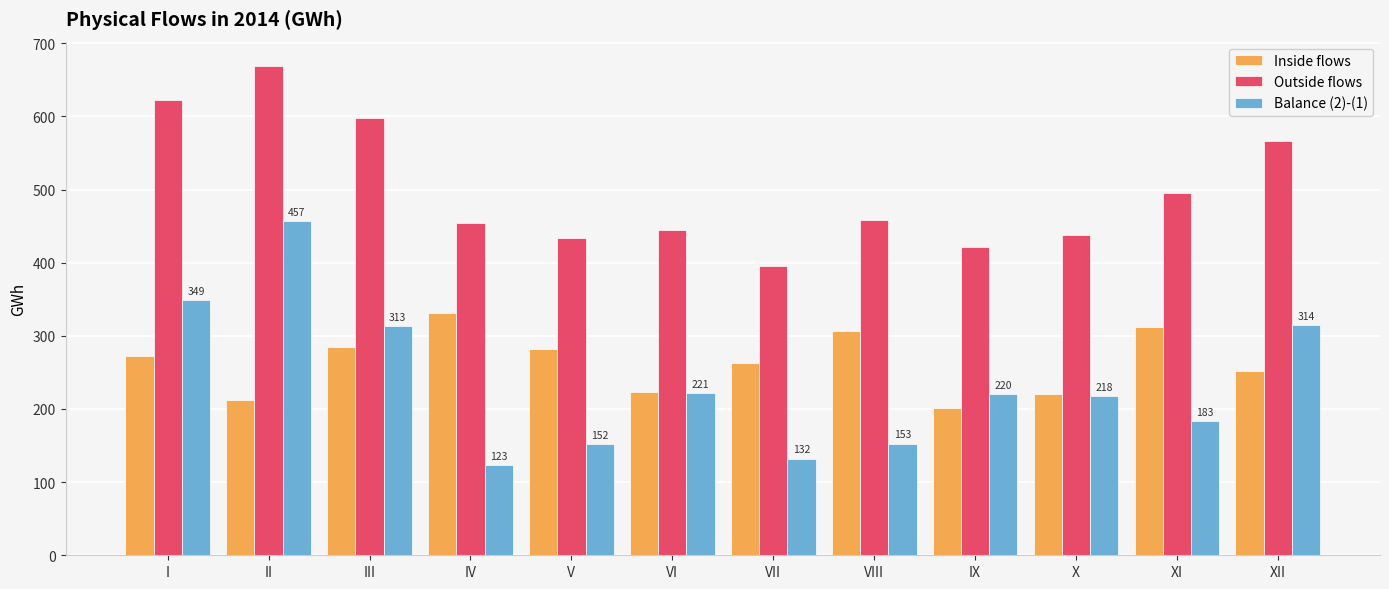

What is the maximum value shown in the chart?

668.8